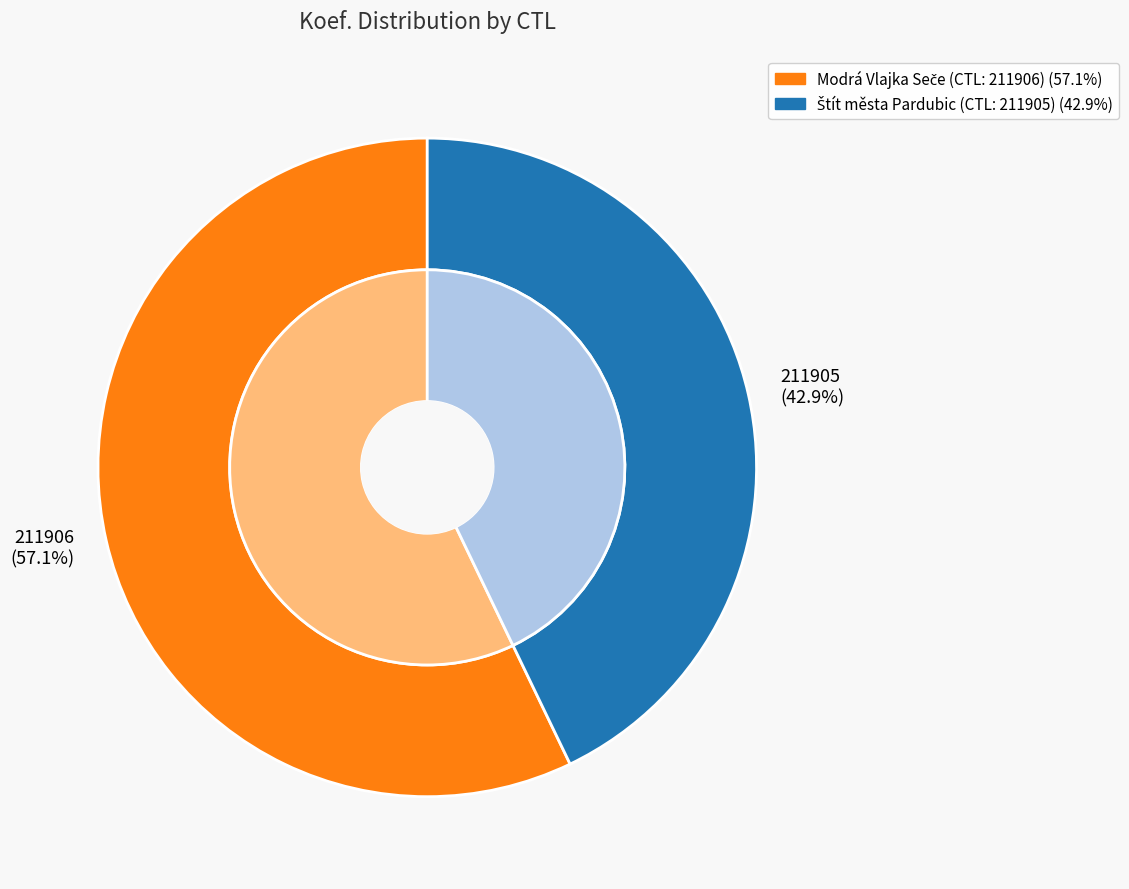

To the nearest percent, what portion does 211906 represent?

57%